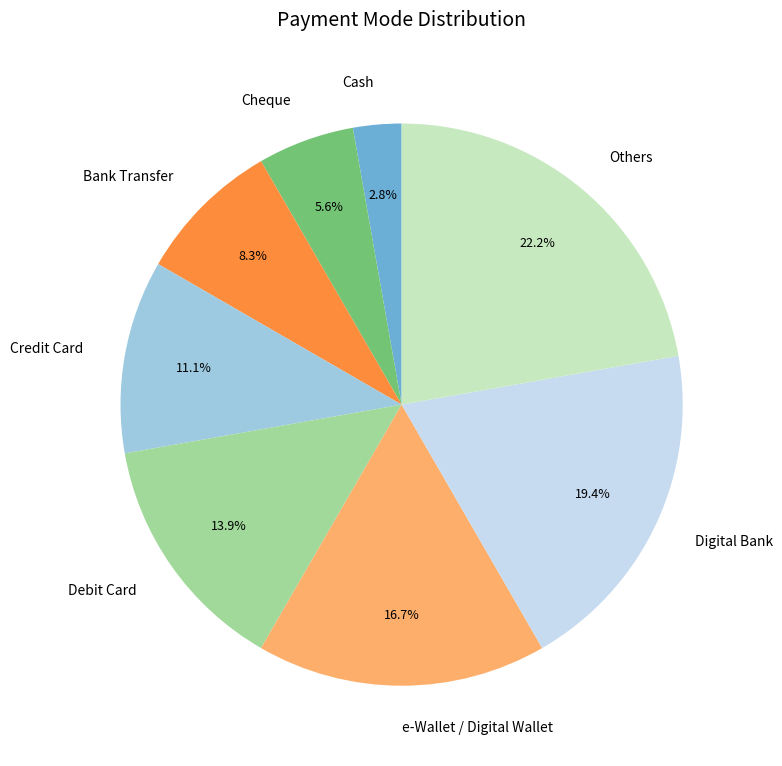

Count the number of slices in the pie.

8